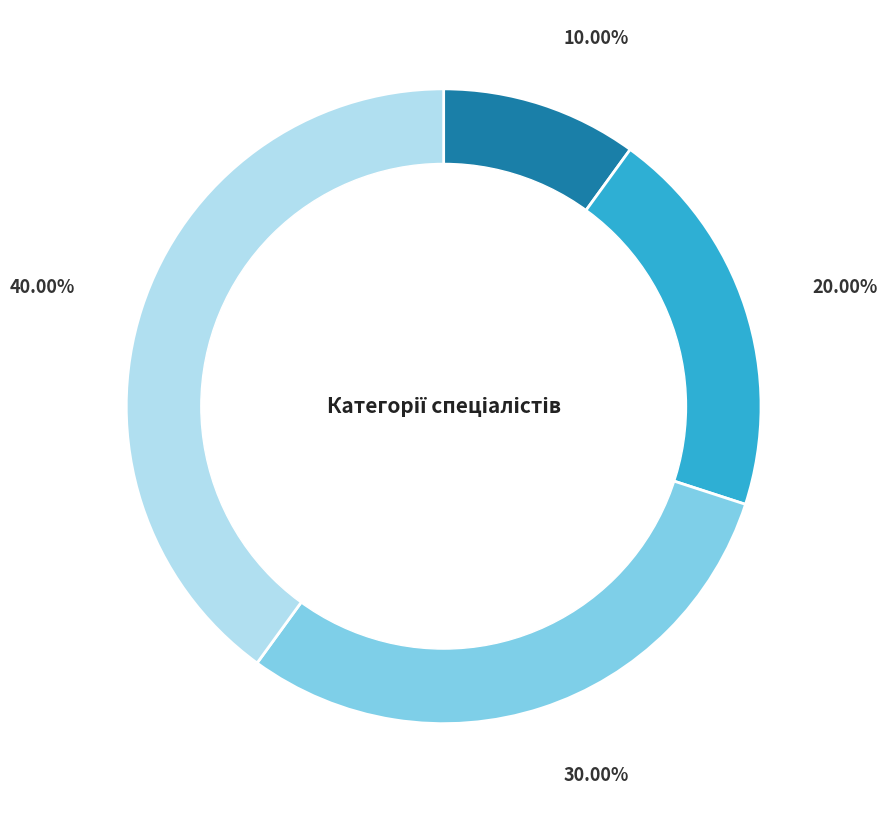

Is there any slice that represents more than half of the pie?

No